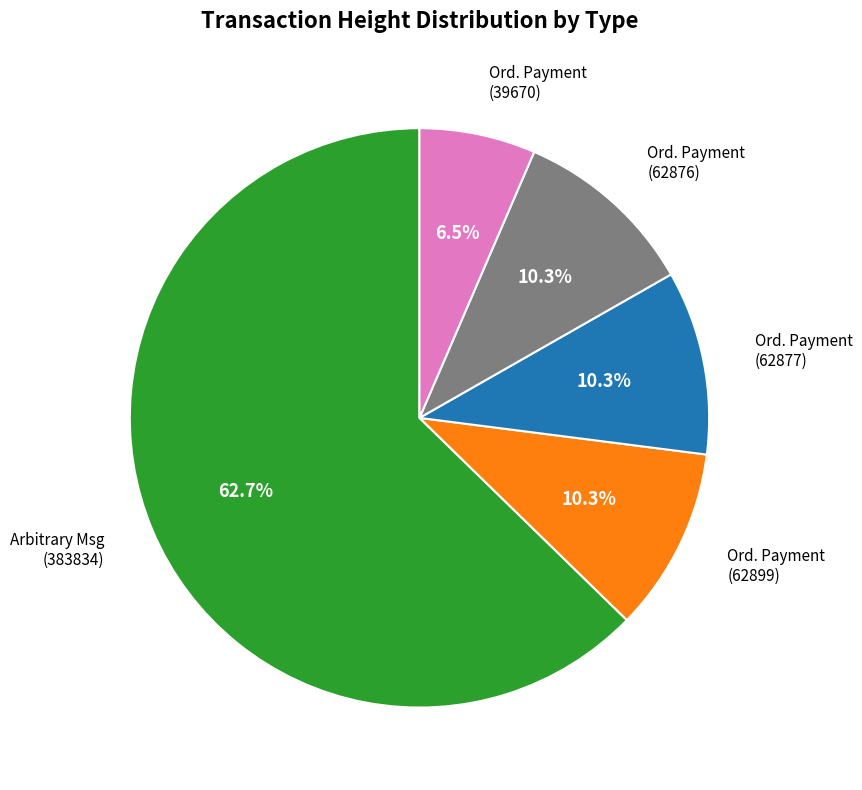

What is the majority slice?

Arbitrary Msg (383834)